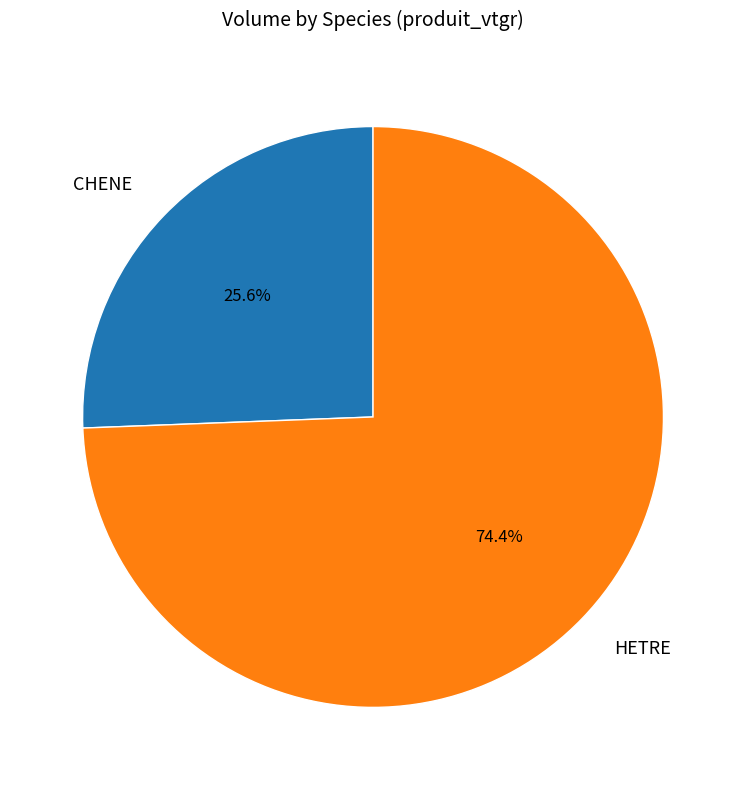

Rank the categories by value from highest to lowest.

HETRE, CHENE